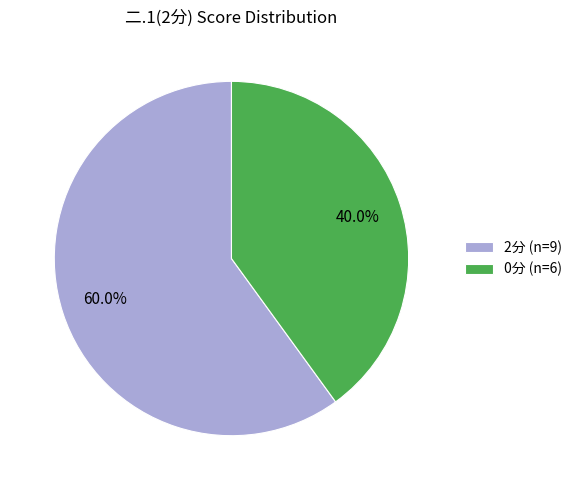

What percentage do 2分 (n=9) and 0分 (n=6) together represent?

100.0%